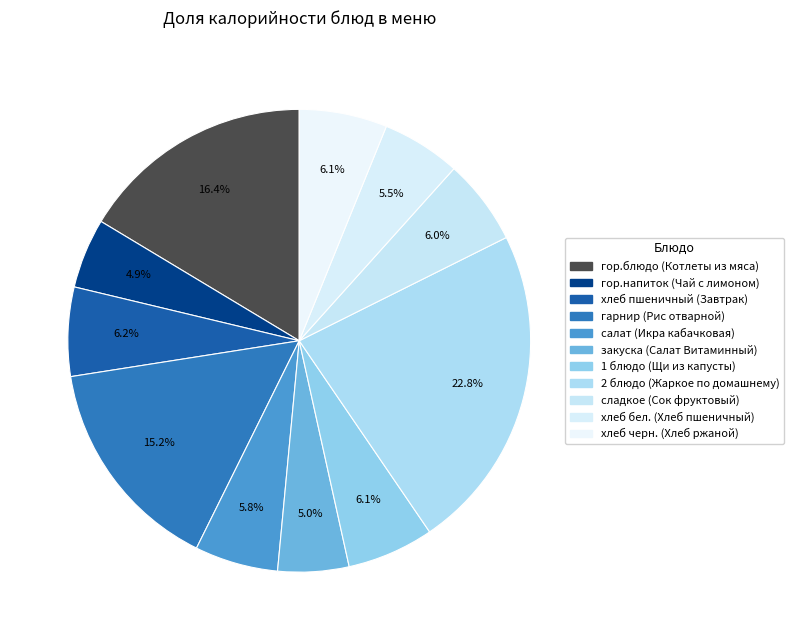

What is the total percentage of гарнир (Рис отварной) and 1 блюдо (Щи из капусты)?

21.3%